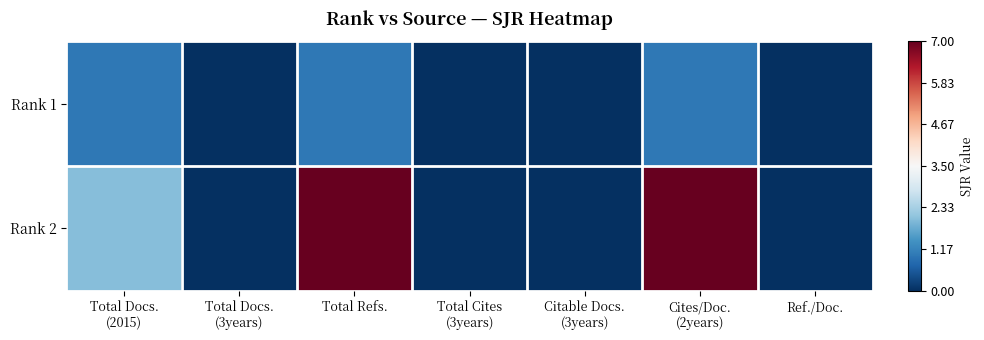

At how many categories does at least one series exceed 2?

2